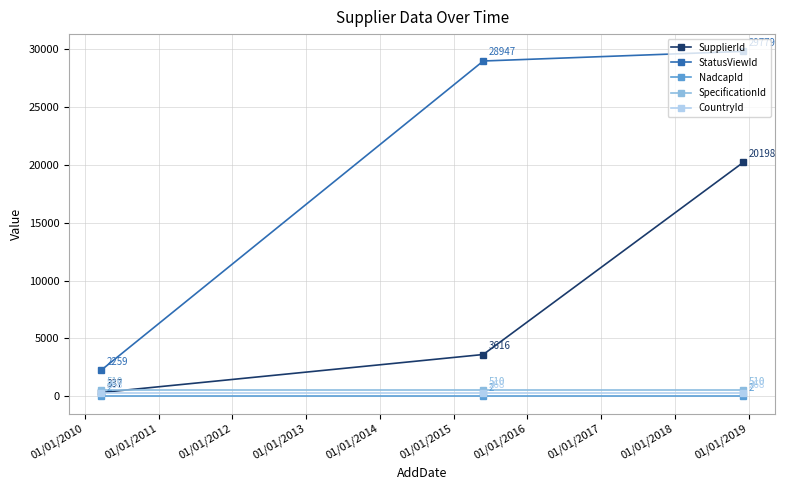

What is the maximum value for StatusViewId?

29779